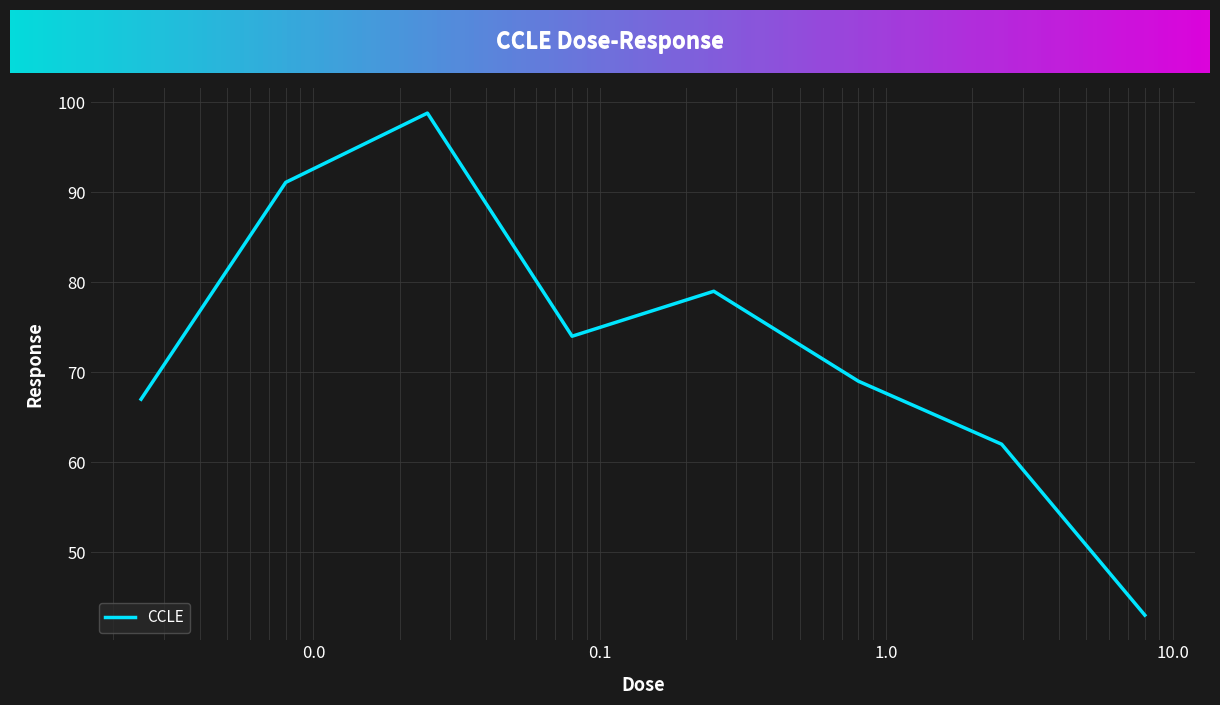

Reading left to right, extract all data points from this chart.

67.0	91.1	98.8	74.0	79.0	69.0	62.0	43.0